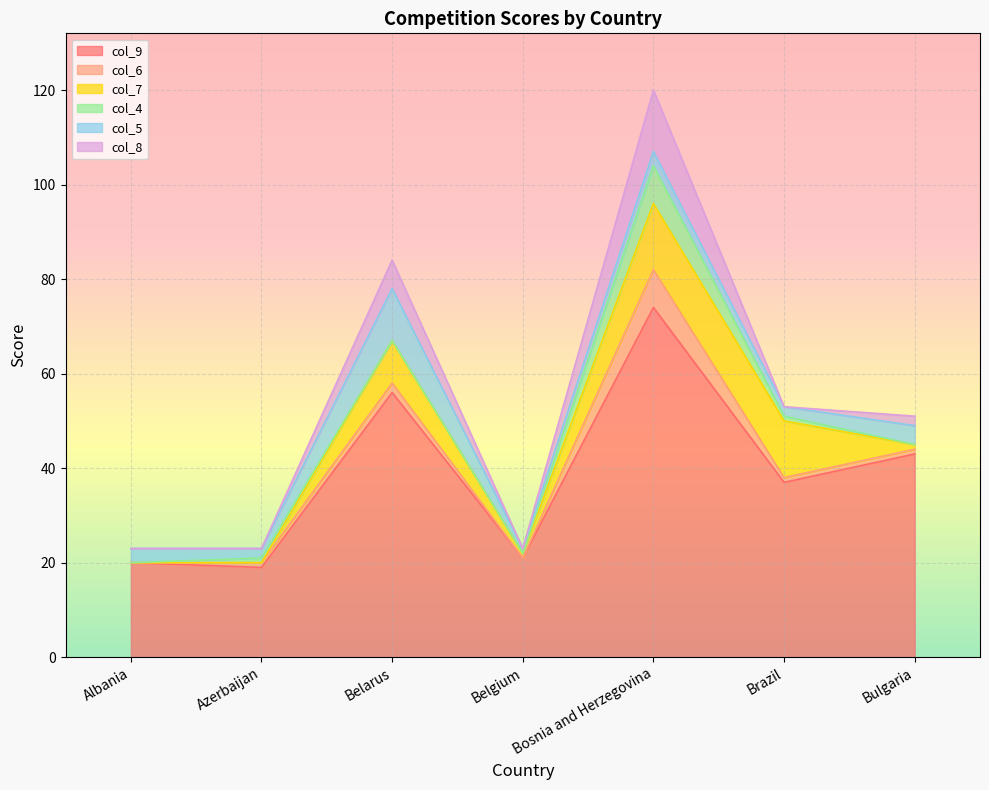

At which category does col_8 reach its first local valley?

Belgium